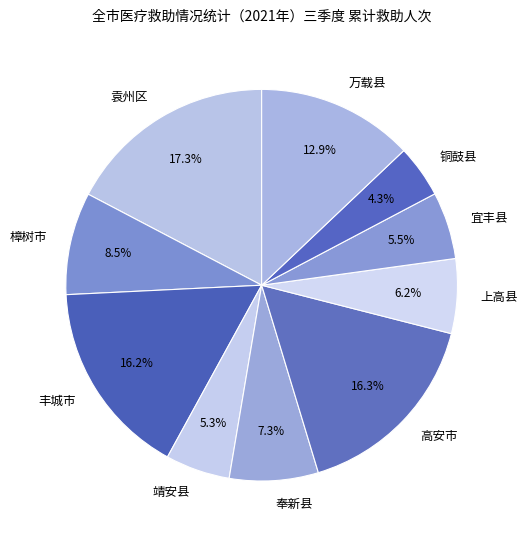

What percentage is the 丰城市 slice, to the nearest percent?

16%